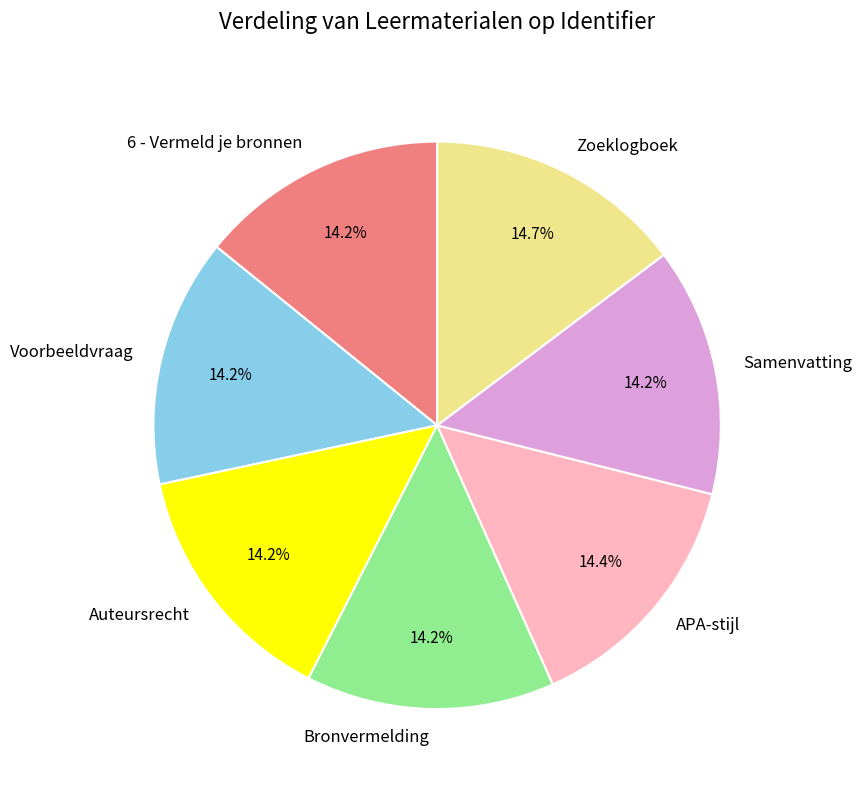

What is the ratio of the value at APA-stijl to the value at Bronvermelding?

1.0